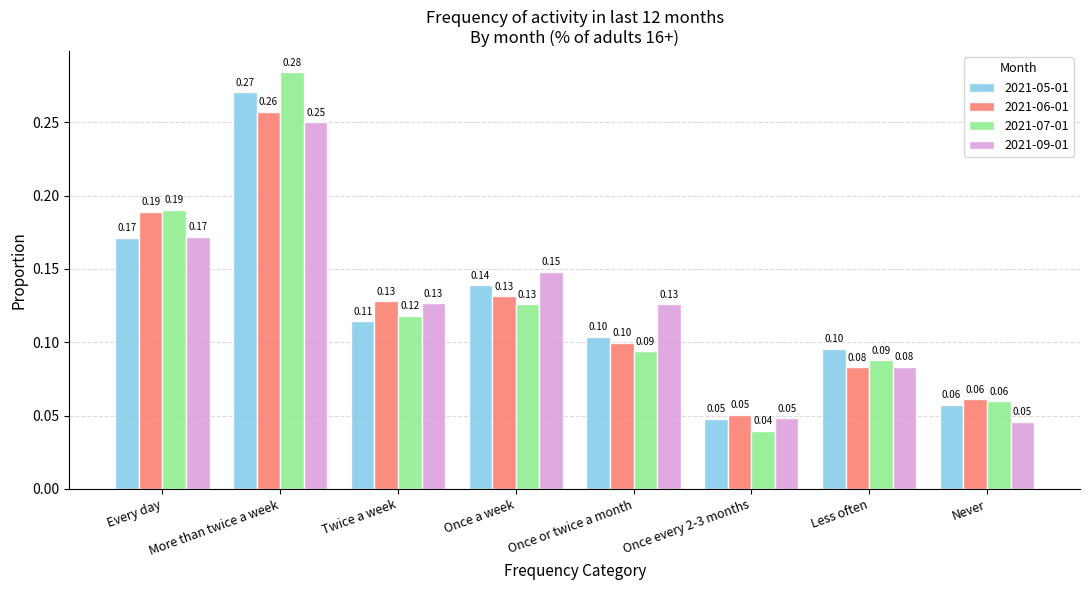

What is the label of the 2nd bar from the left?

More than twice a week